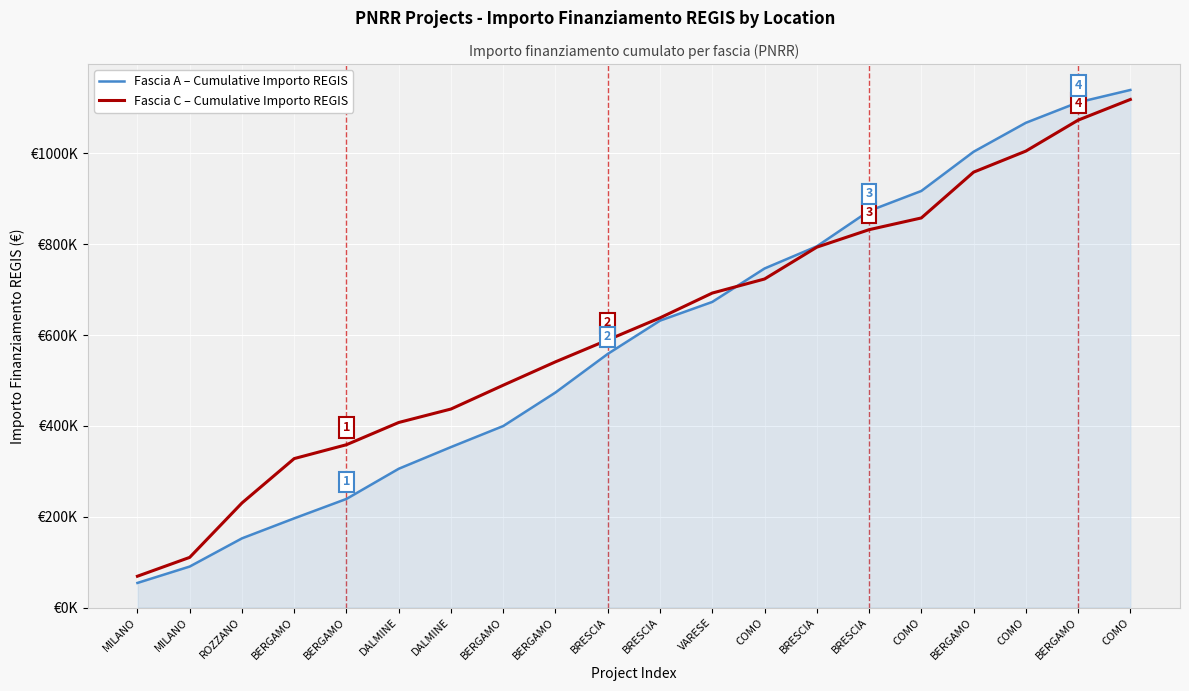

What is the difference between the maximum and minimum values in the Fascia C – Cumulative Importo REGIS series?

1050013.2